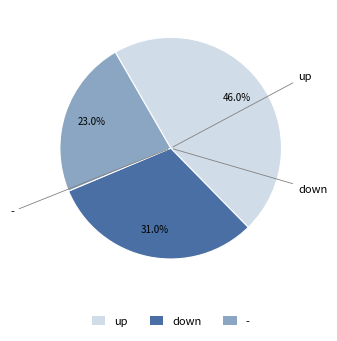

What percentage is NOT represented by up?

54.0%